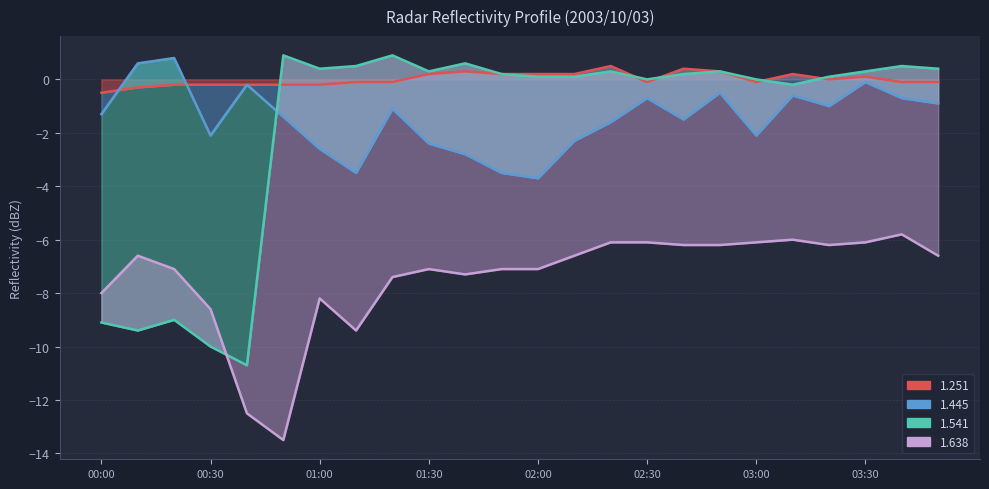

What are all the series names shown in the legend?

1.251, 1.445, 1.541, 1.638